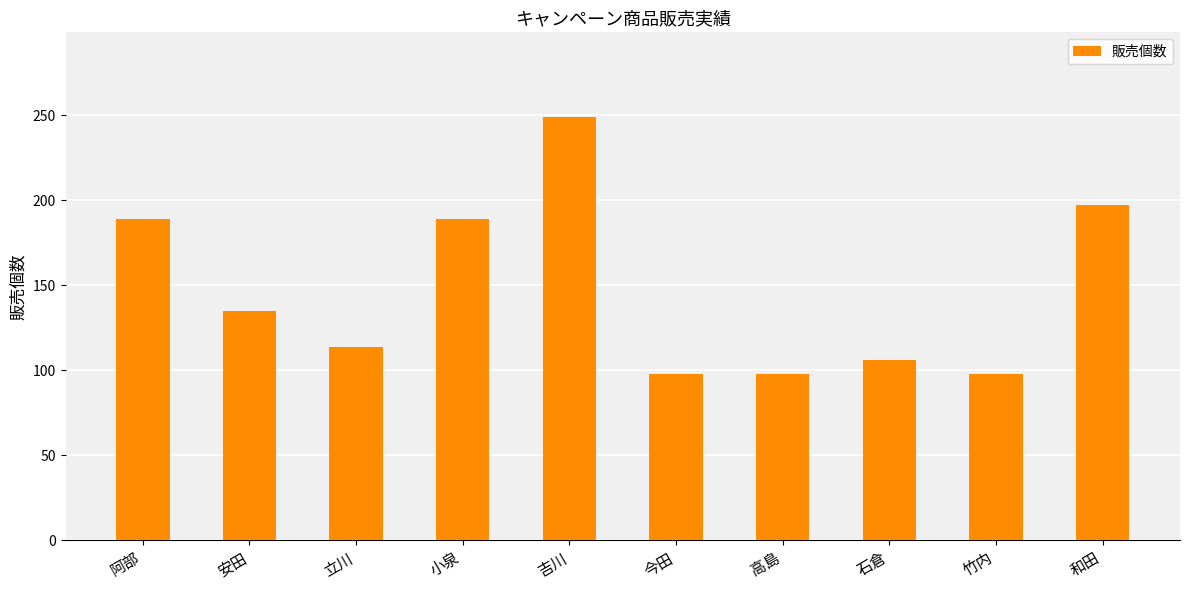

Are the bars horizontal?

No